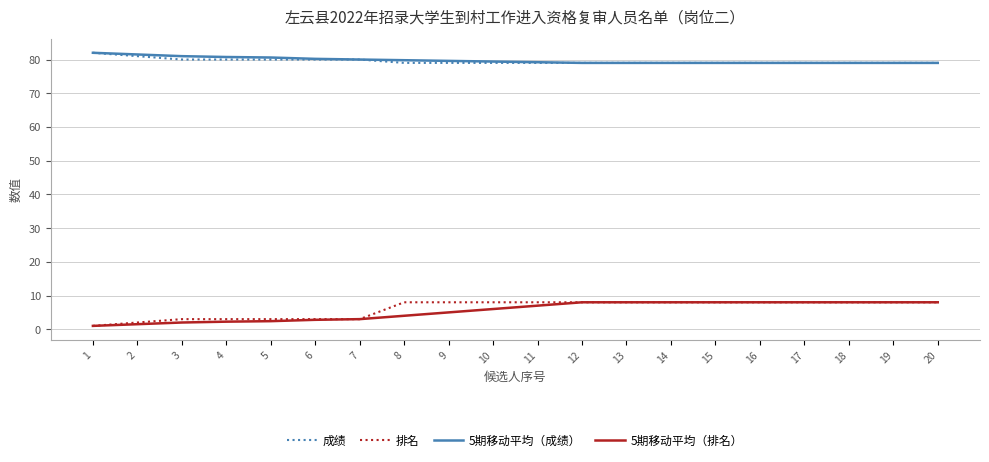

What is the smallest value displayed?

1.0